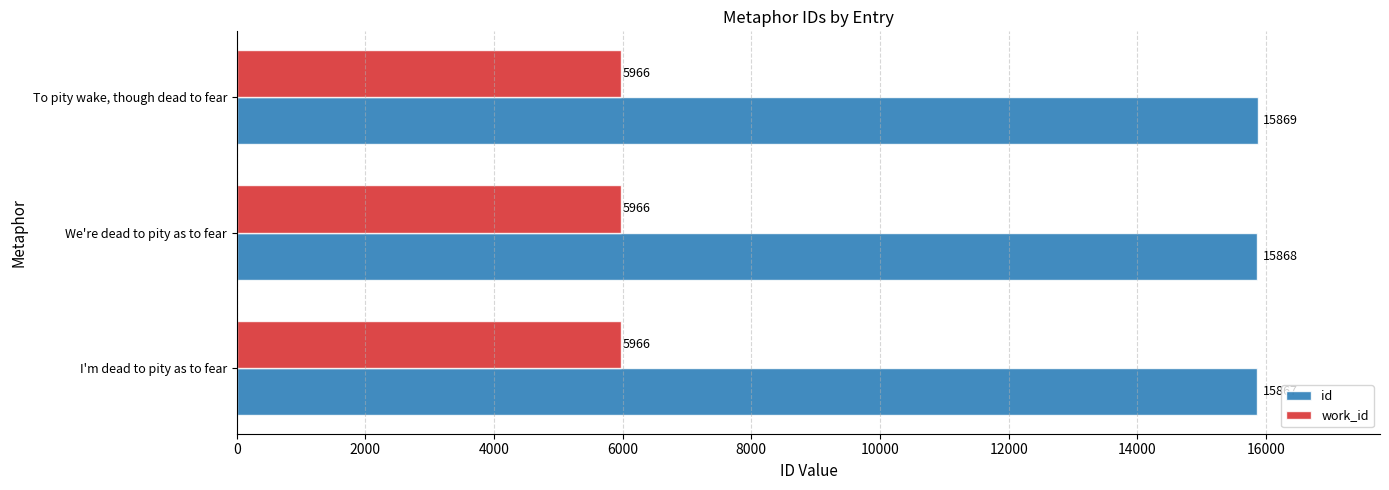

Read the work_id value at To pity wake, though dead to fear.

5966